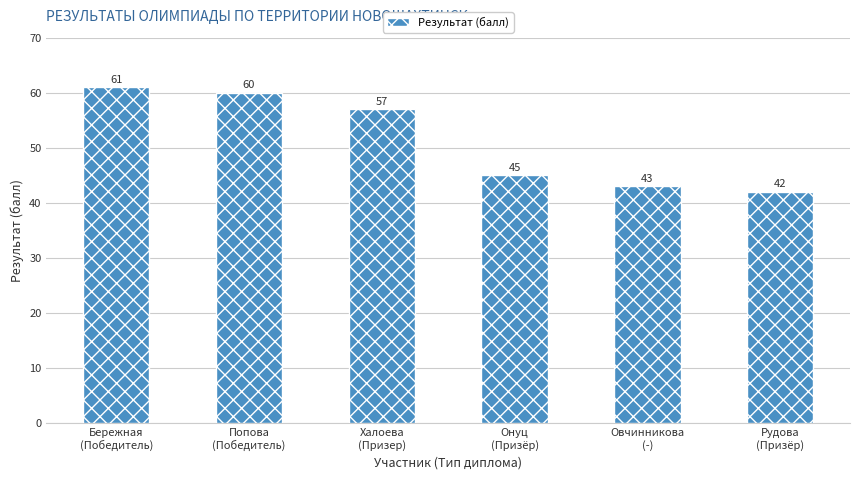

What is the maximum value shown in the chart?

61